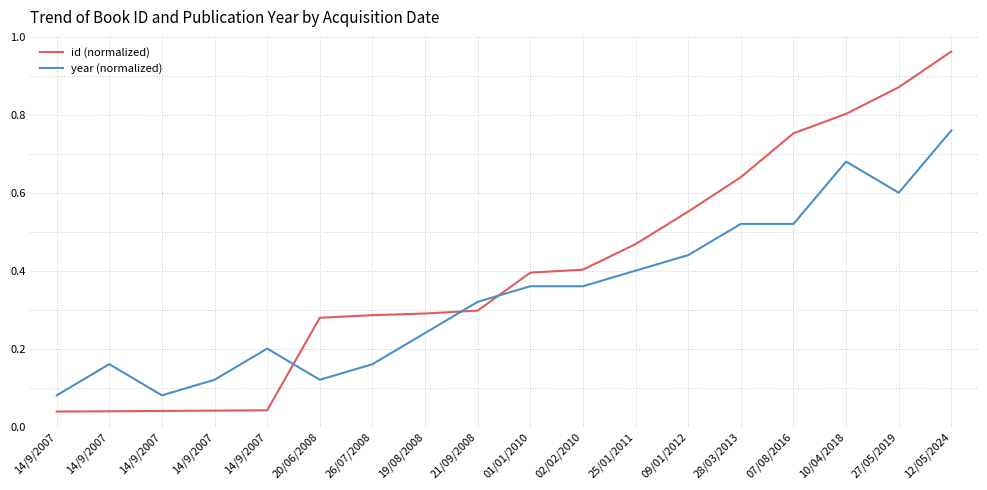

Which series ends up on top after the final intersection of year (normalized) and id (normalized)?

id (normalized)